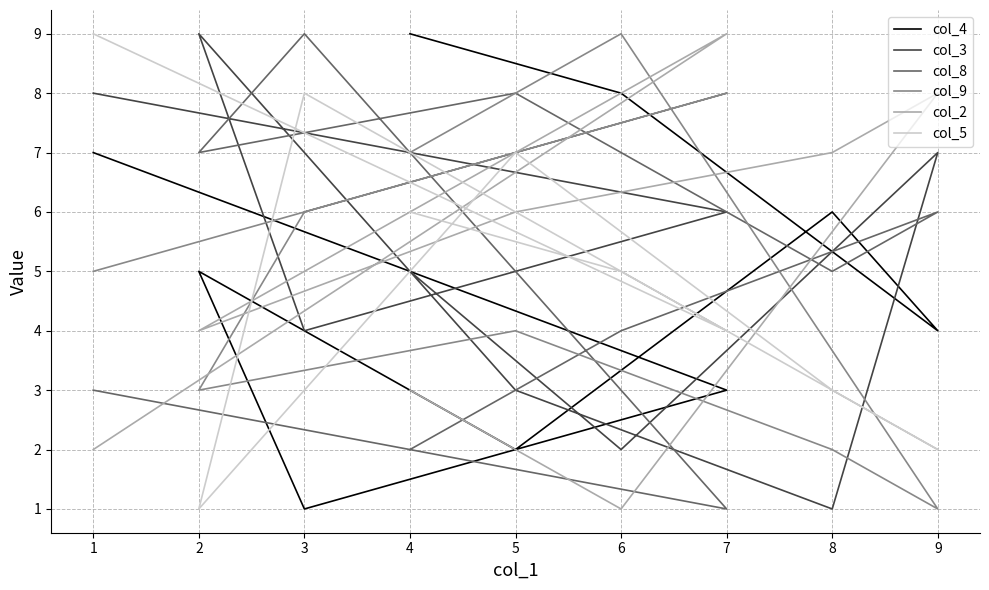

Rank the categories by col_8 value from lowest to highest.

7, 4, 1, 6, 8, 9, 2, 5, 3